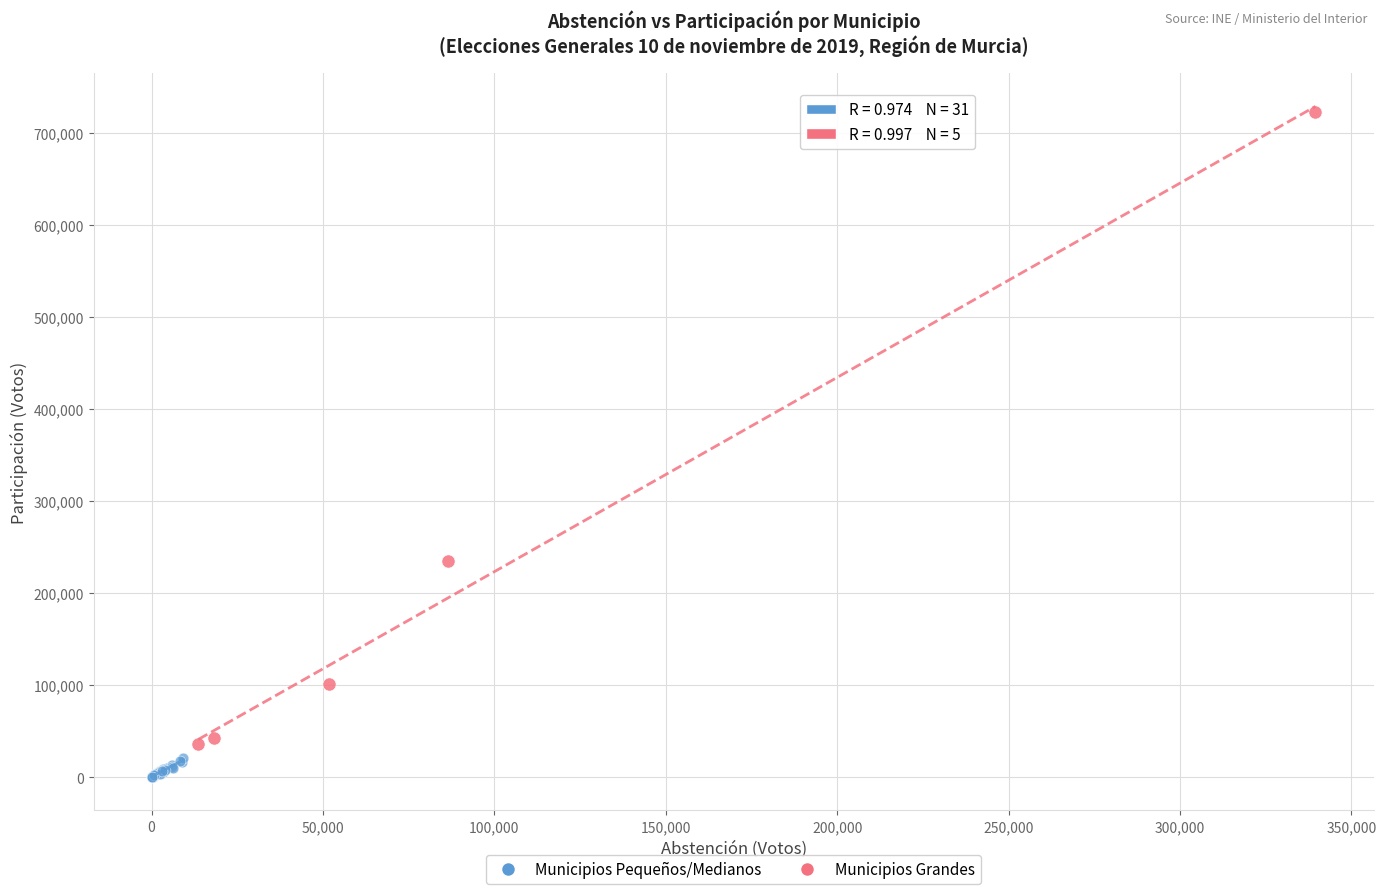

Which series reaches the minimum Y coordinate?

Municipios Pequeños/Medianos